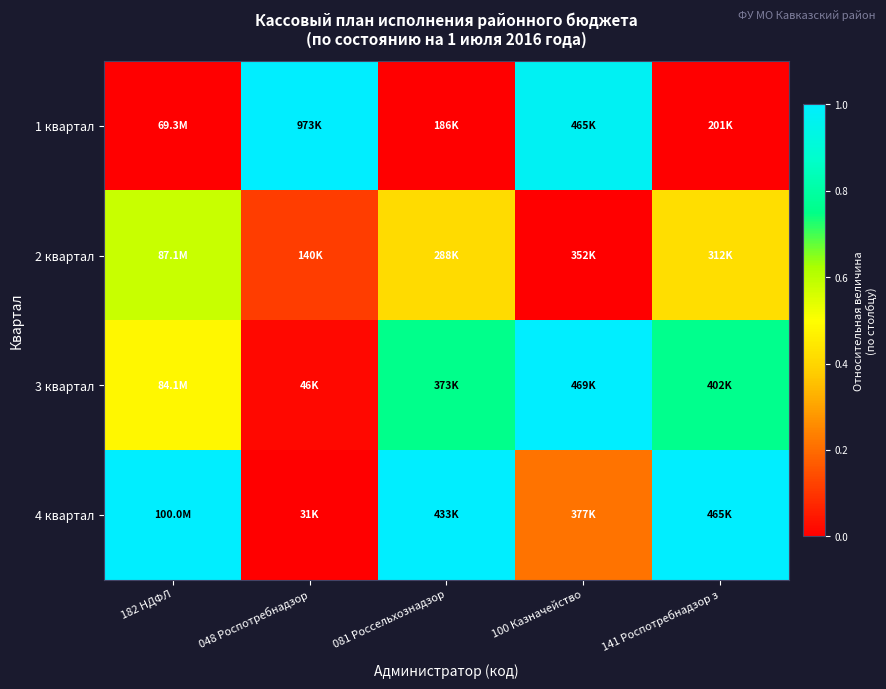

What is the difference between the highest and lowest values at 141 Роспотребнадзор з?

1.0